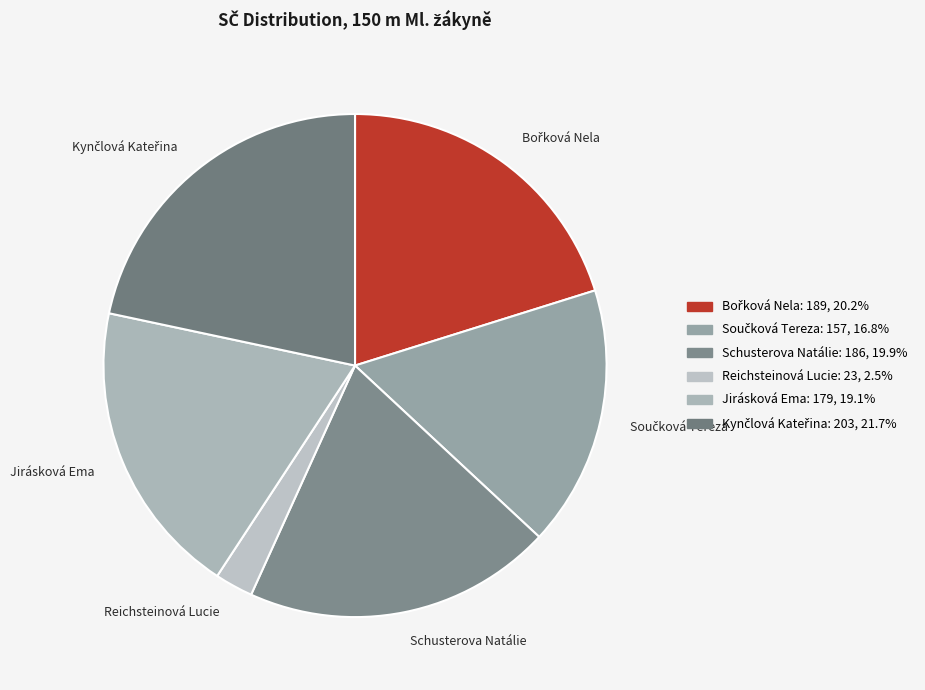

Which slice is the smallest?

Reichsteinová Lucie